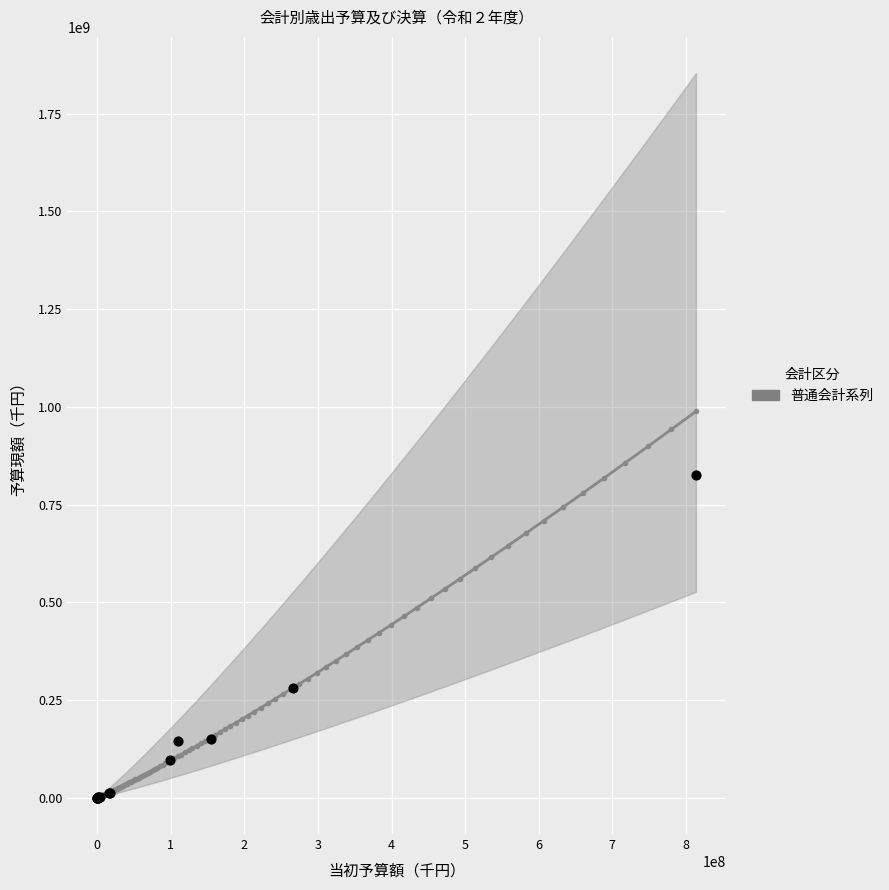

What Y value in the scatter plot is closest to 412680008?

280471251